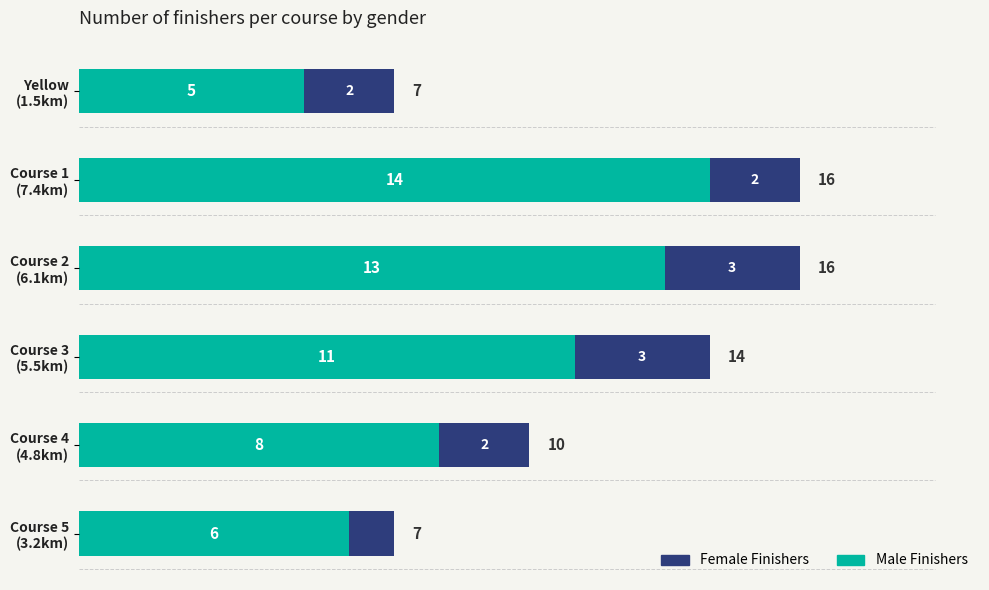

What is the lowest value of the Male Finishers series?

5